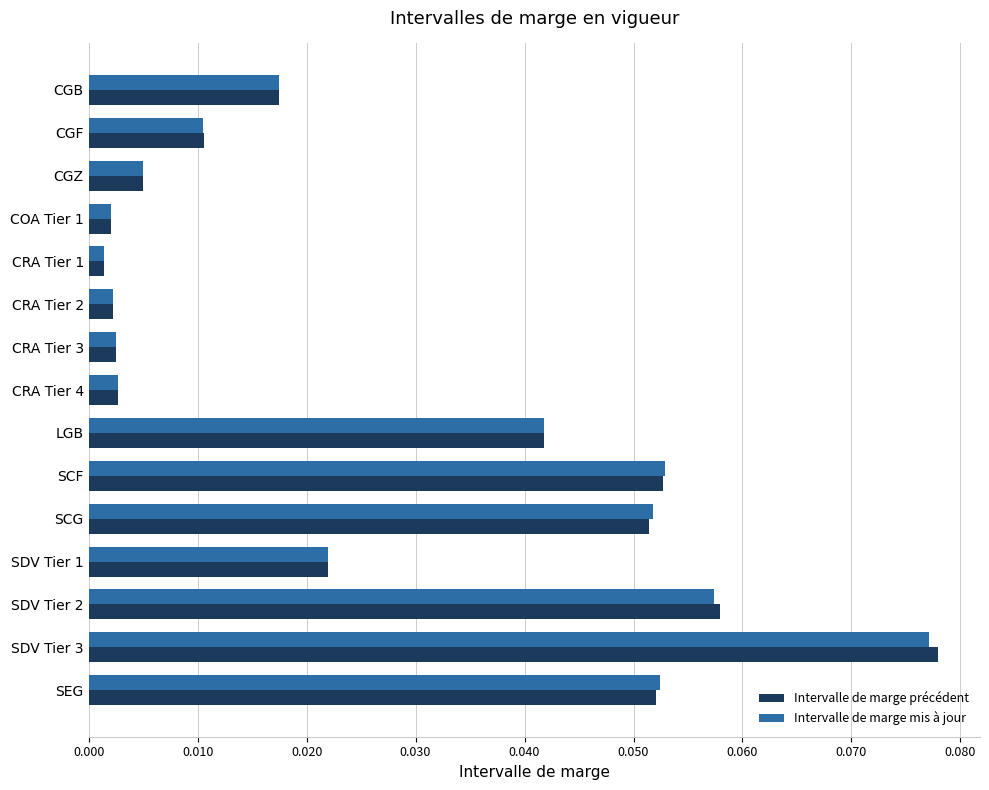

At which category does the chart reach its minimum across all series?

CRA Tier 1